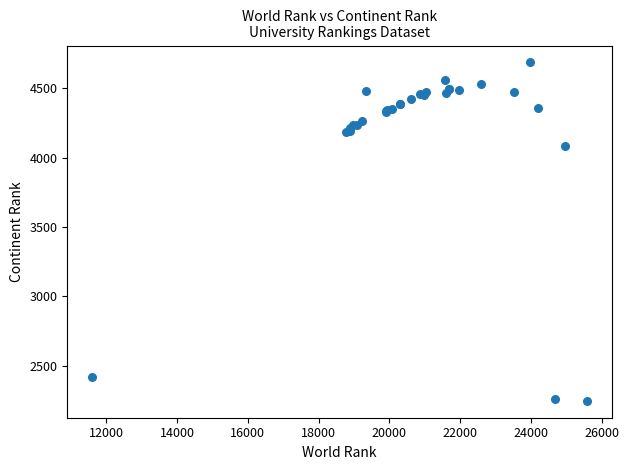

What Y value in the scatter plot is closest to 3466?

4080